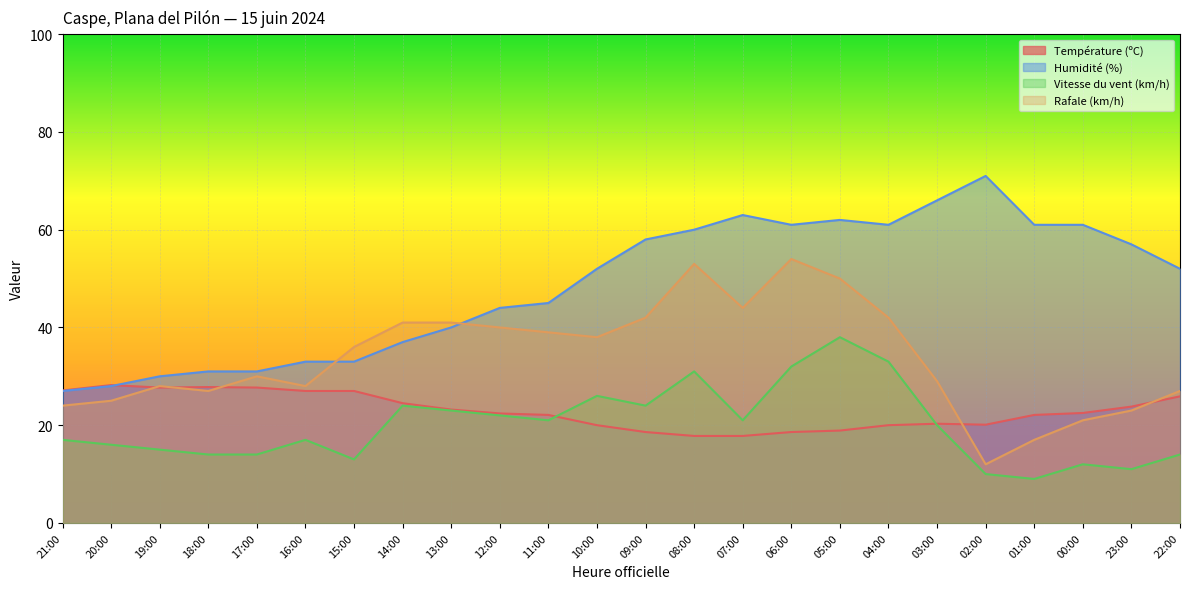

Is the value of Humidité (%) at 02:00 greater than the value of Vitesse du vent (km/h) at 05:00?

Yes